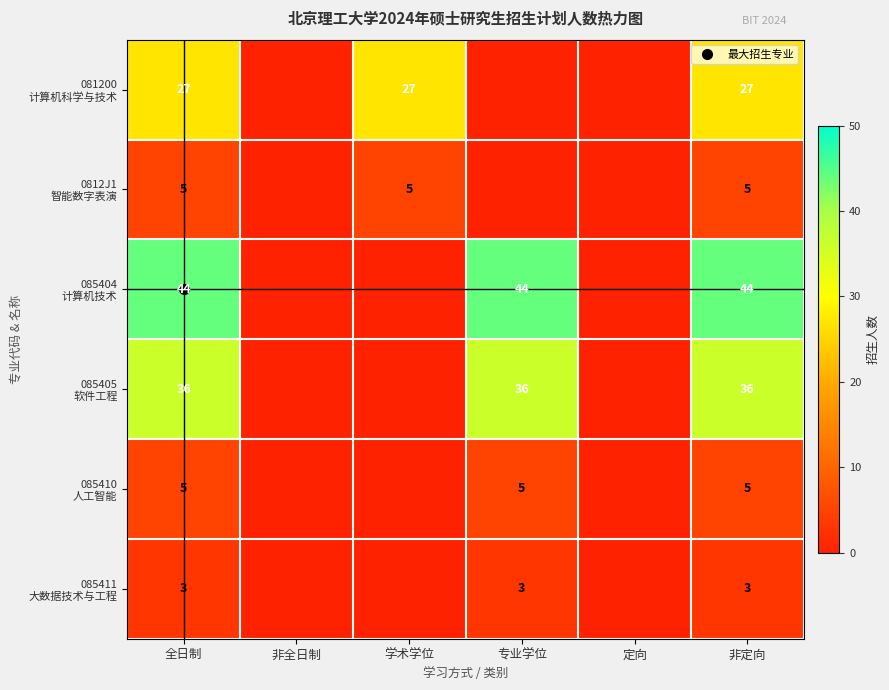

Count the number of data series in this chart.

6